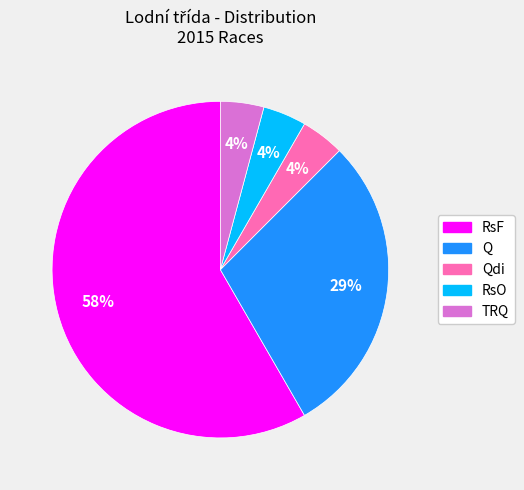

Does any single category account for the majority?

Yes